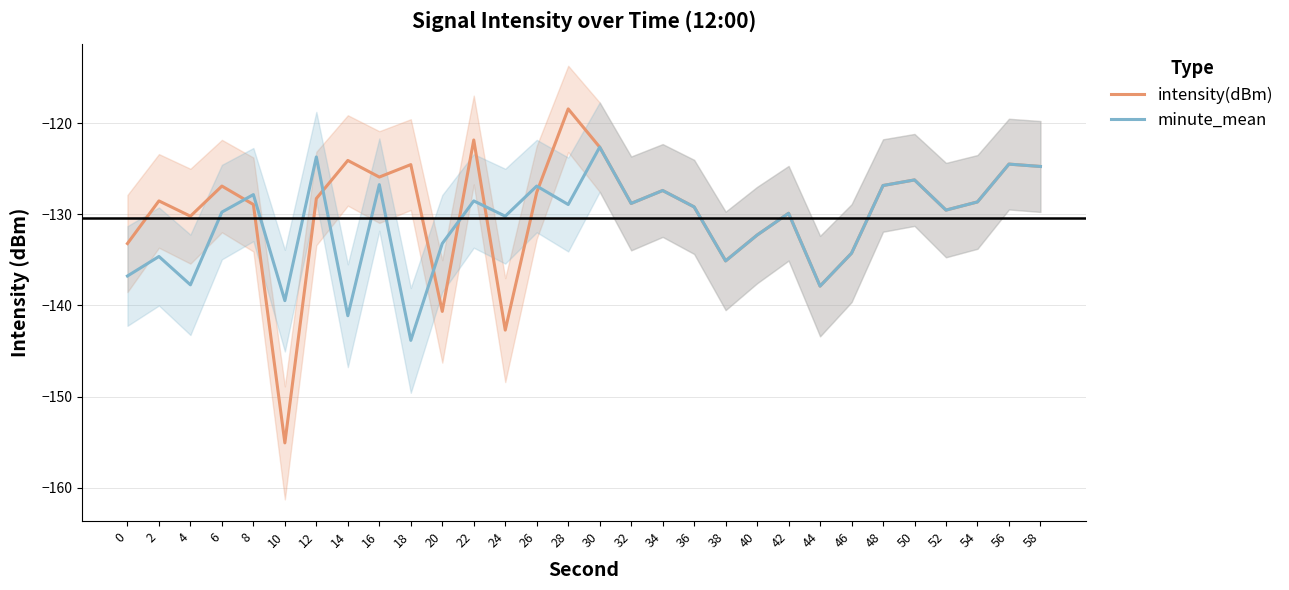

List the labels in order of intensity(dBm) value, largest first.

28, 22, 30, 14, 56, 18, 58, 16, 50, 48, 6, 34, 26, 12, 2, 54, 32, 8, 36, 52, 42, 4, 40, 0, 46, 38, 44, 20, 24, 10